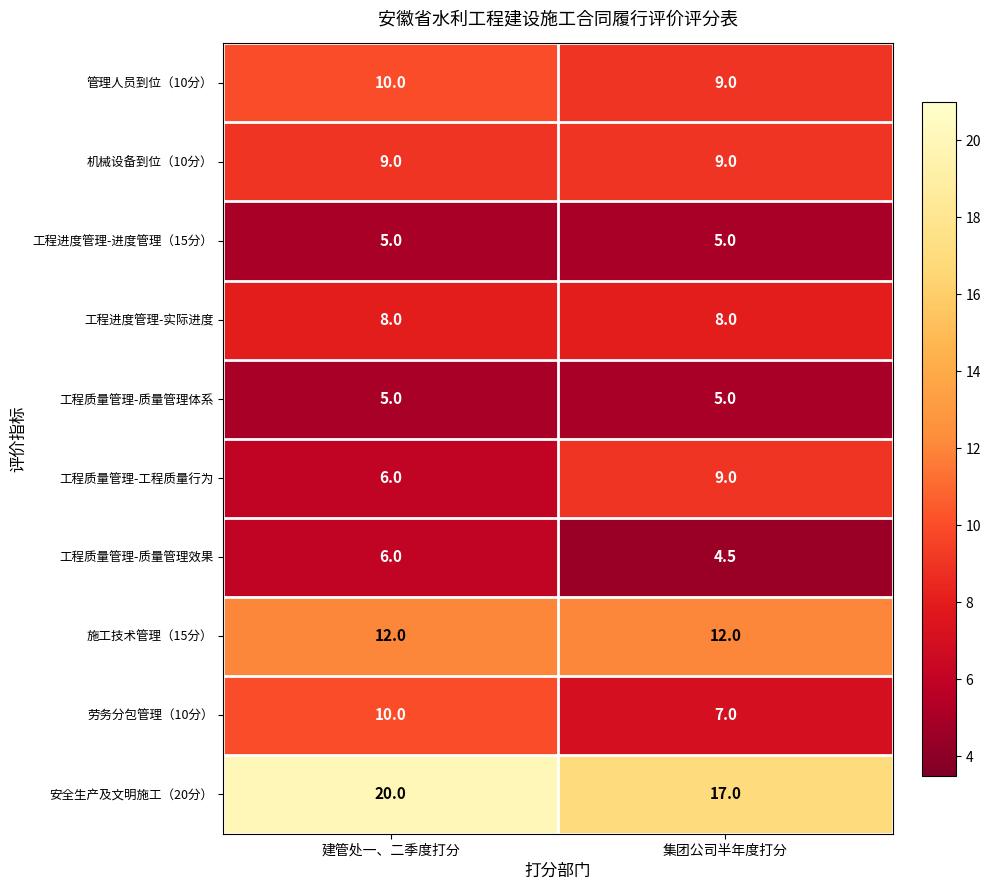

What is the spread (max minus min) of values at 建管处一、二季度打分?

15.0